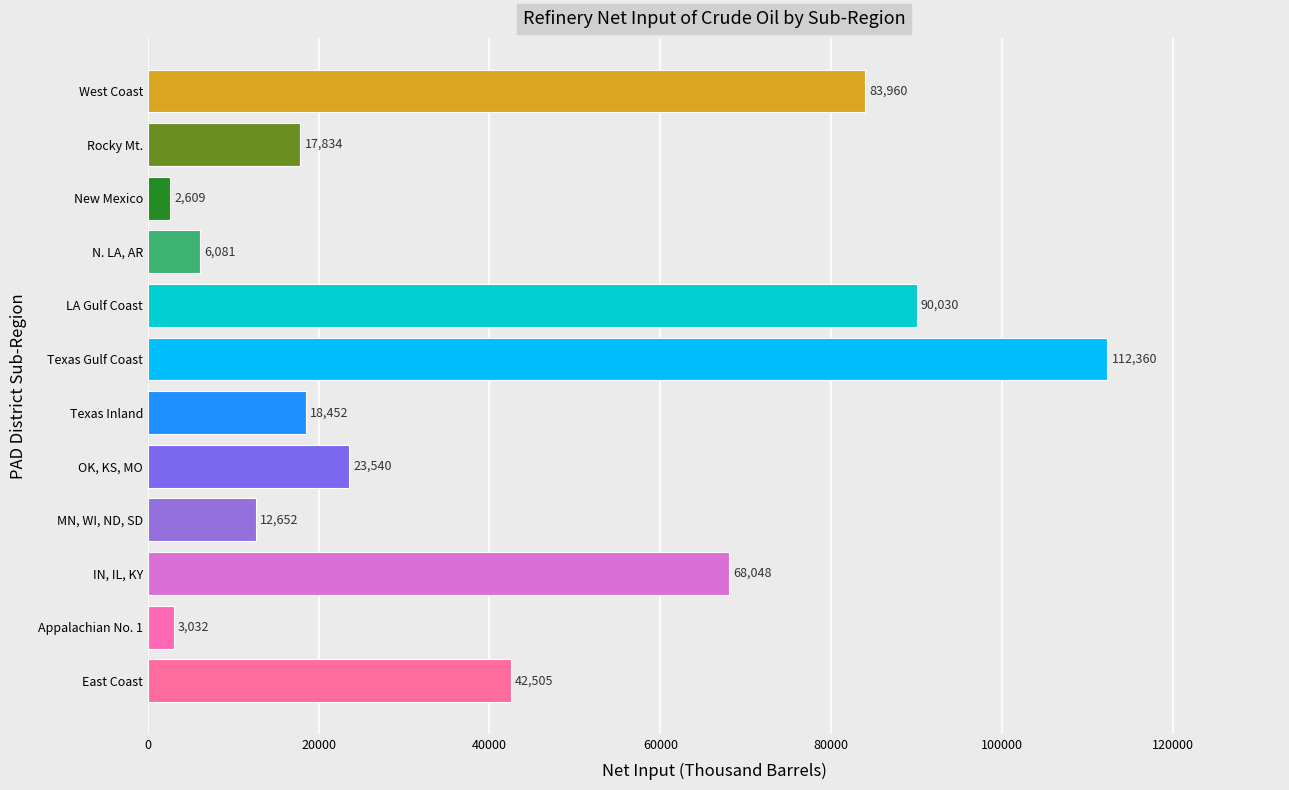

What is the maximum value shown in the chart?

112360